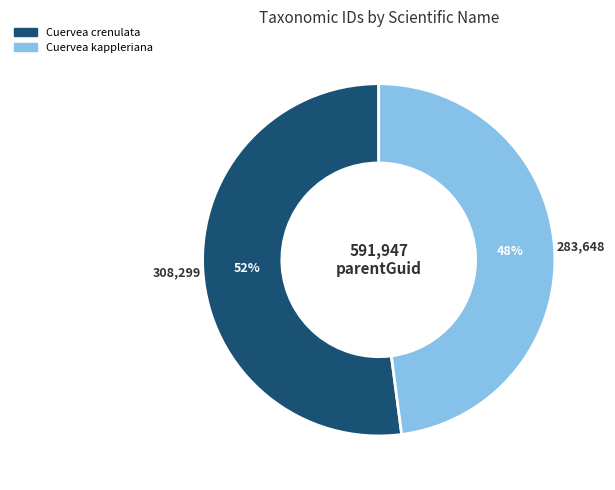

To the nearest percent, what is the difference between the Cuervea crenulata and Cuervea kappleriana slice percentages?

4%